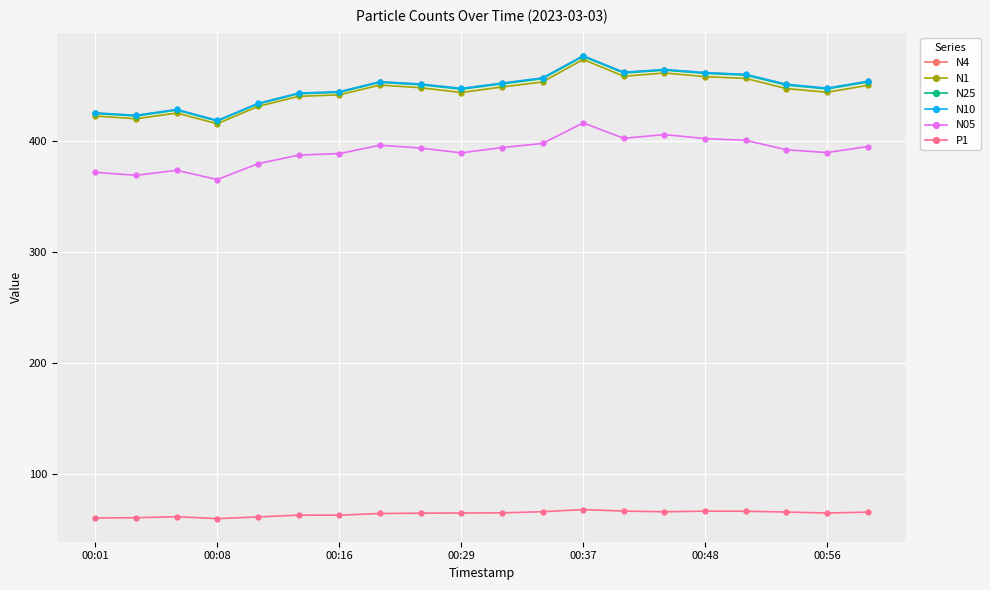

What is the maximum value for N05?

416.1